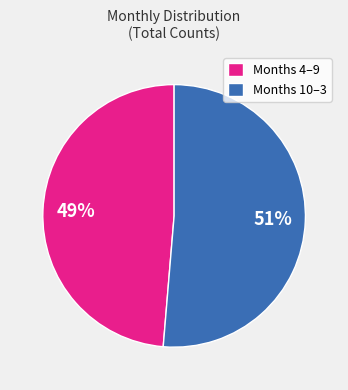

Which has a higher value, Months 4–9 or Months 10–3?

Months 10–3